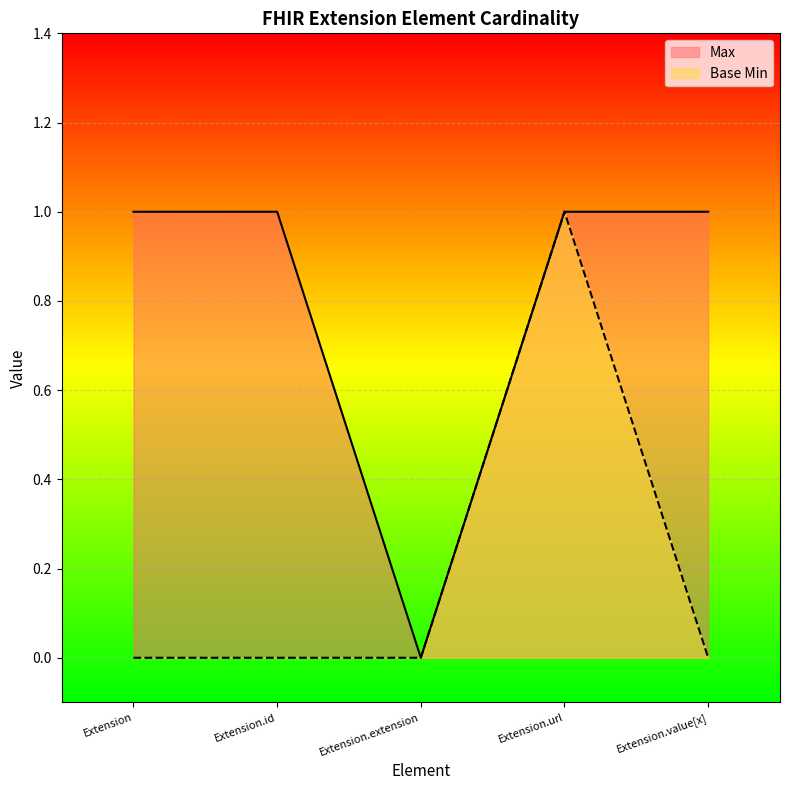

What is the total value across all series at Extension.id?

1